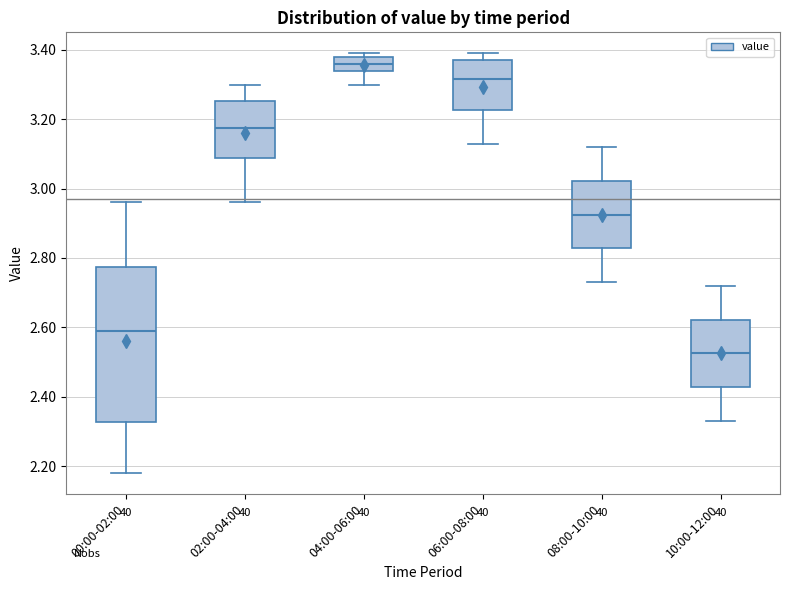

Comparing the boxes themselves (not the whiskers), which one is the tallest?

00:00-02:00